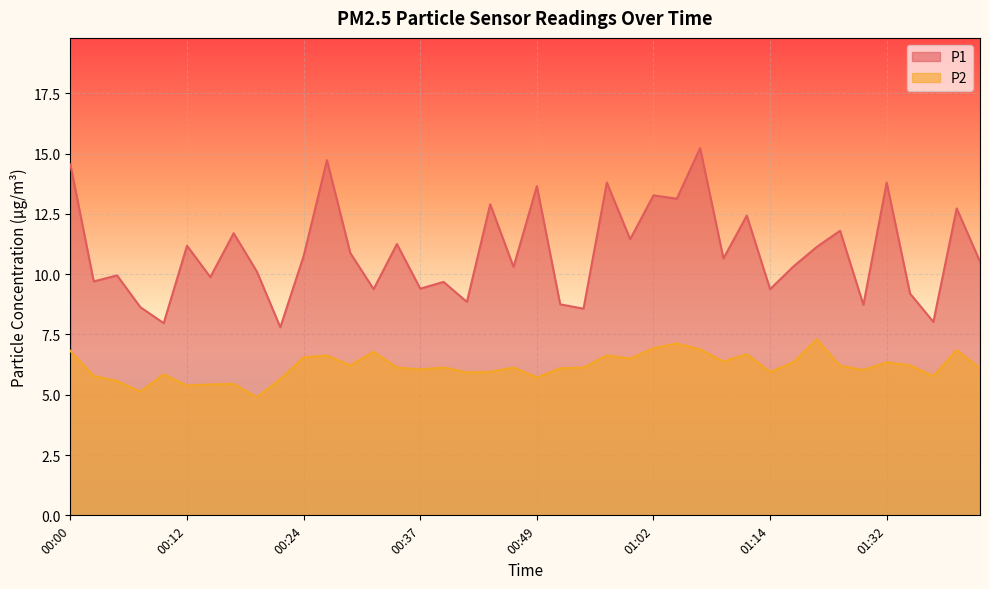

How many data points in P1 are above 10?

24